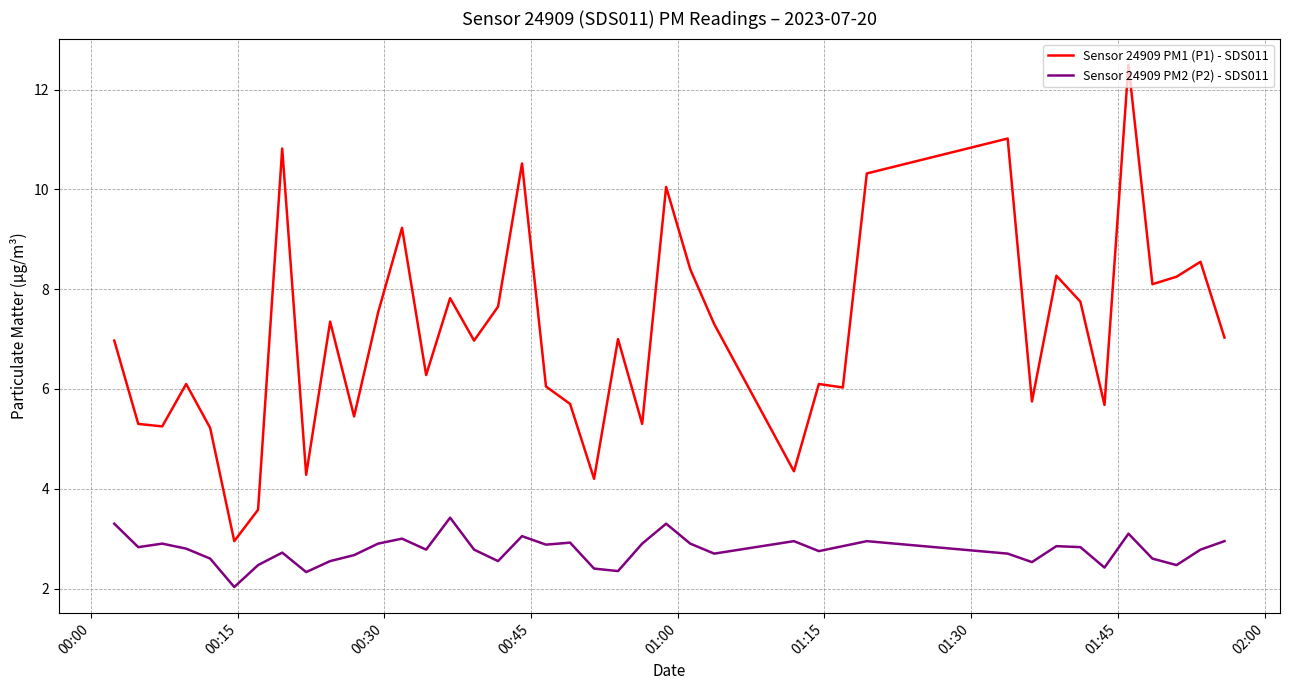

What is the minimum value for Sensor 24909 PM2 (P2) - SDS011?

2.0